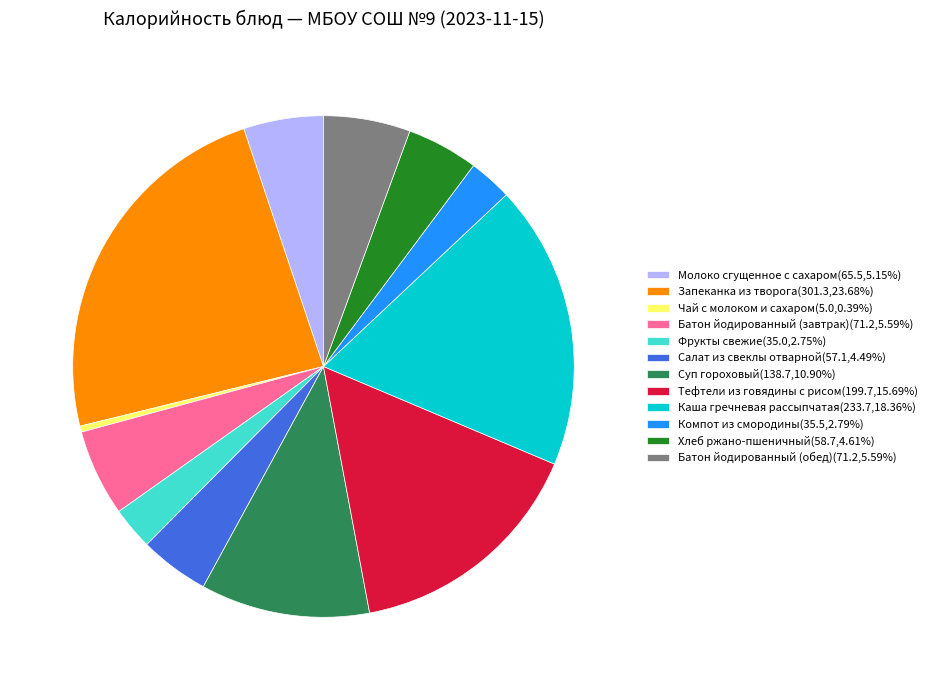

Is the sum of Фрукты свежие(35.0,2.75%) and Батон йодированный (завтрак)(71.2,5.59%) greater than half?

No